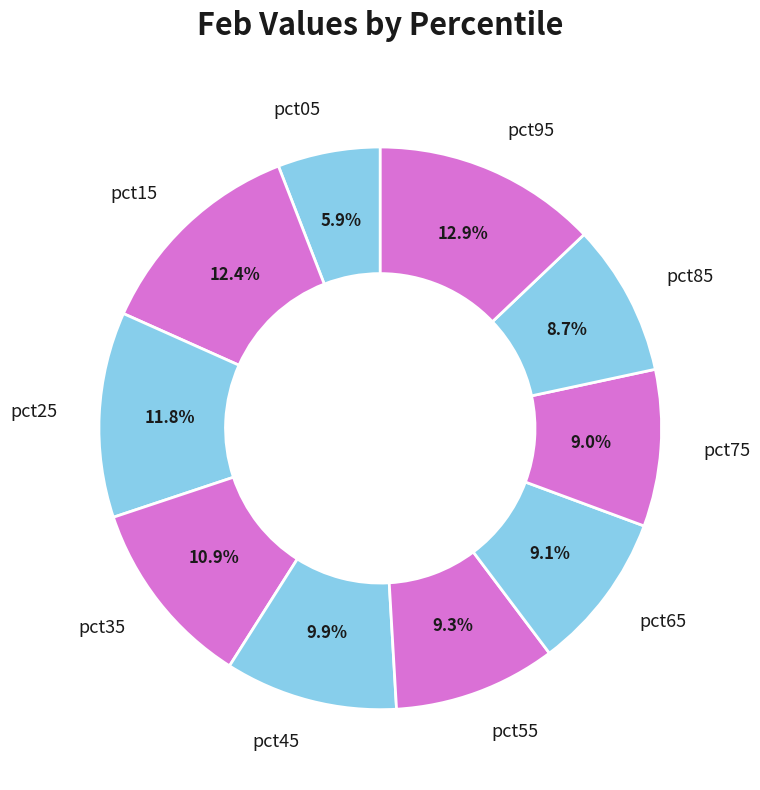

Does pct75 represent more than half of the total?

No